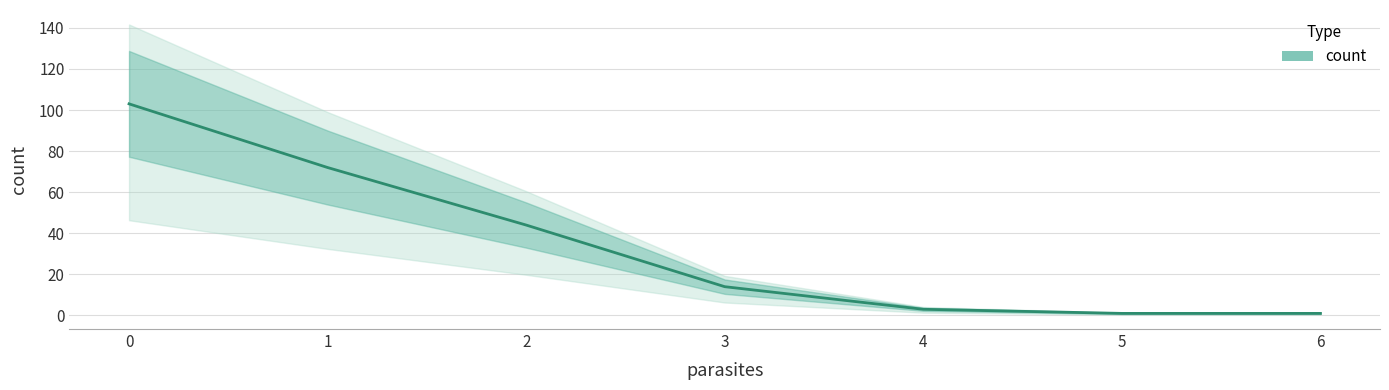

Rank the categories by value from lowest to highest.

5, 6, 4, 3, 2, 1, 0